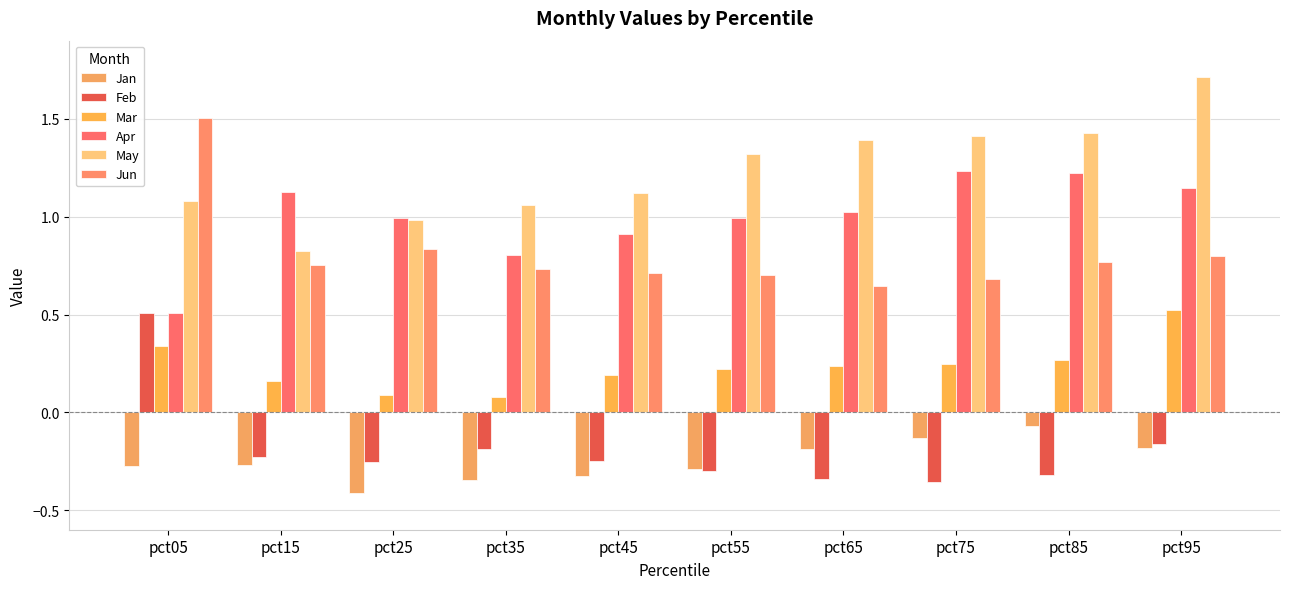

What are all the series names shown in the legend?

Jan, Feb, Mar, Apr, May, Jun